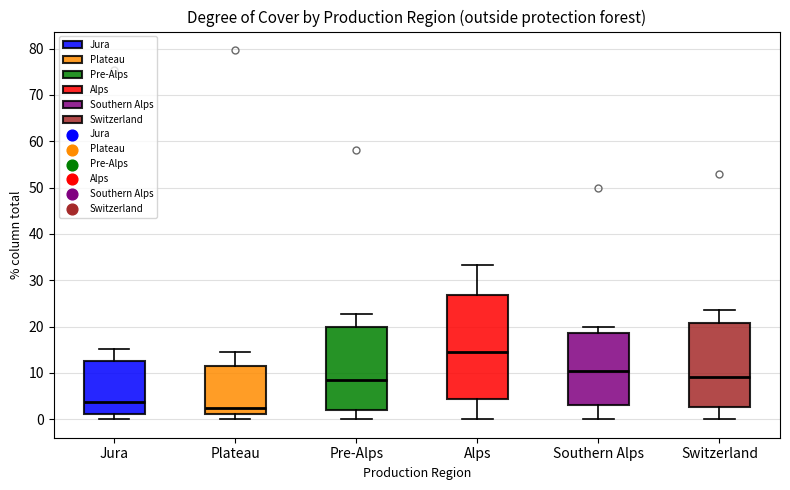

Which box's median line is the lowest?

Plateau